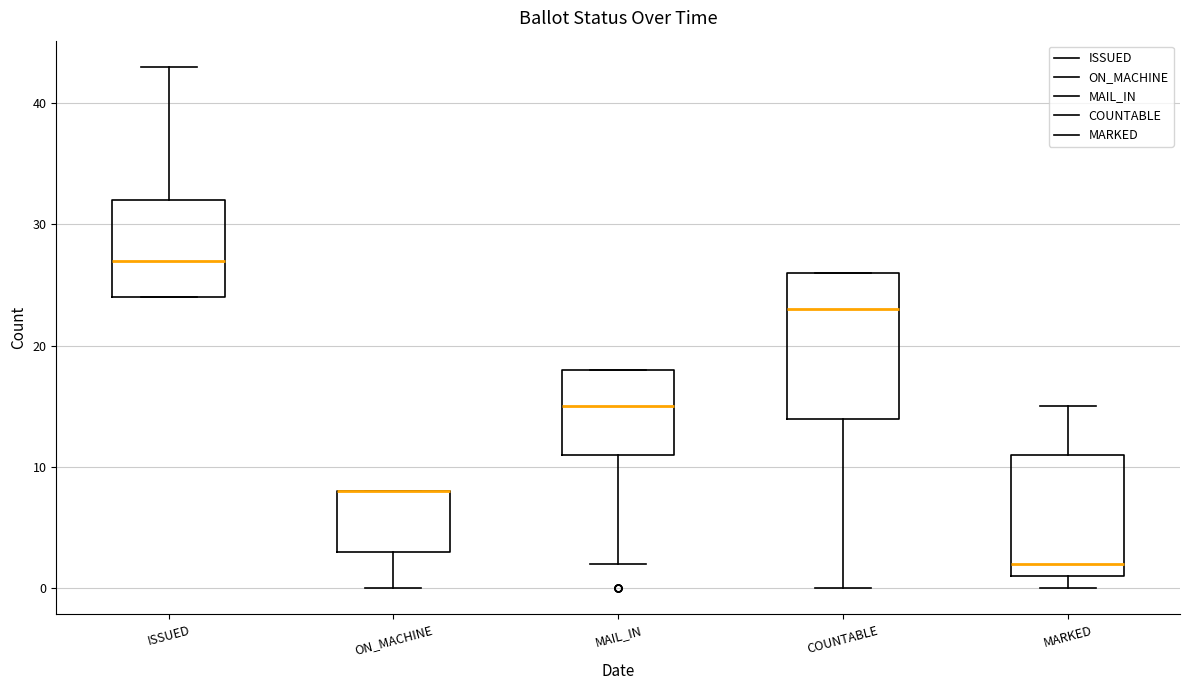

Reading left to right, read every box against the y-axis: the position of its median line, the range the box covers, and the ends of its whiskers. The values are not printed on the chart, so give them approximately, as read against the axis.

ISSUED: median 27, box 24 to 32, whiskers 24 to 43
ON_MACHINE: median 8 (drawn on the box's upper edge), box 3 to 8, whiskers 0 to 8
MAIL_IN: median 15, box 11 to 18, whiskers 2 to 18
COUNTABLE: median 23, box 14 to 26, whiskers 0 to 26
MARKED: median 2, box 1 to 11, whiskers 0 to 15